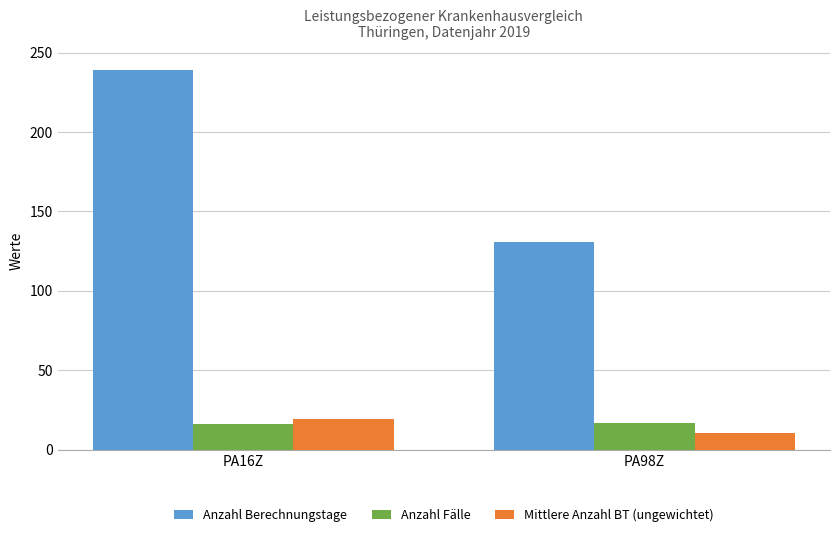

What is the difference between the Mittlere Anzahl BT (ungewichtet) values at PA98Z and PA16Z?

8.4